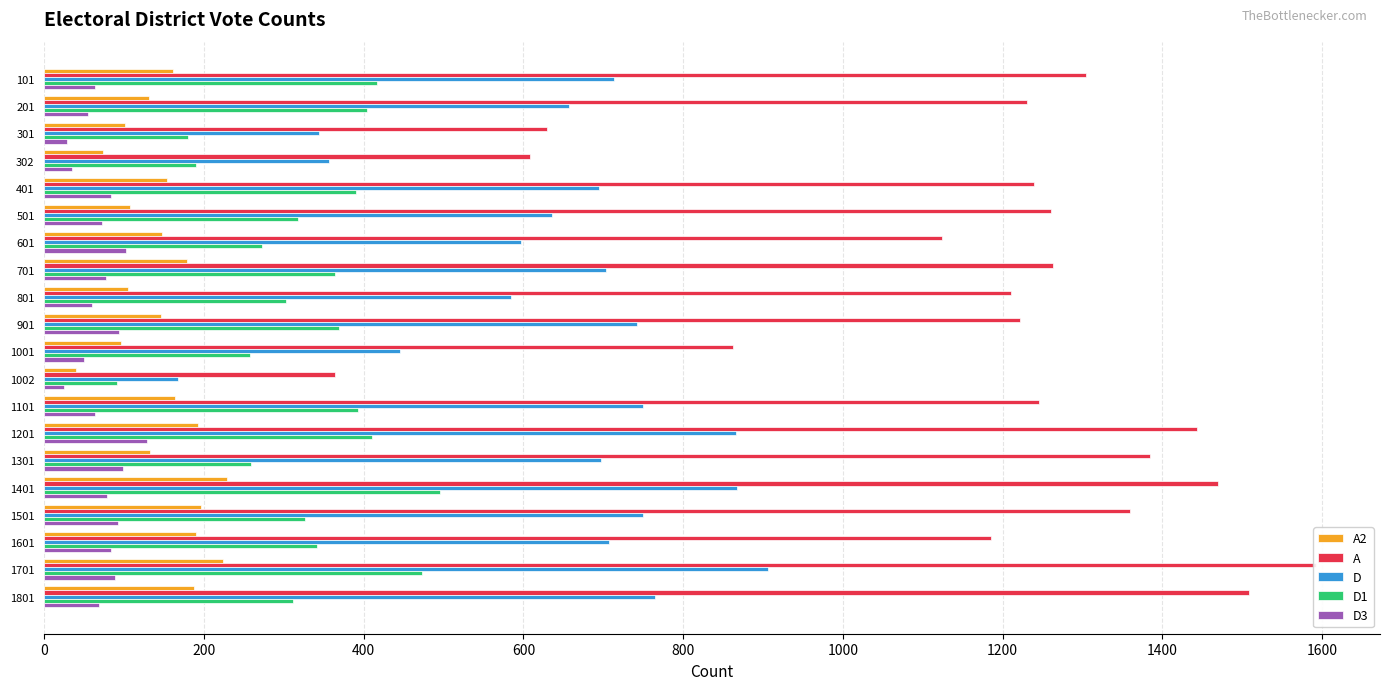

Which series has the widest spread of values?

A